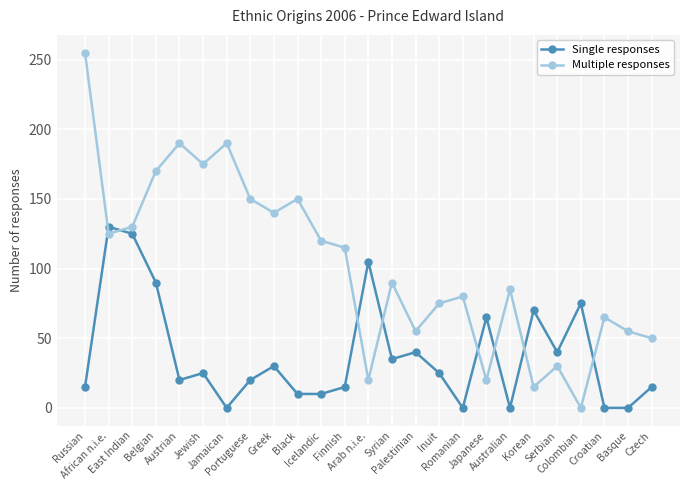

What is the label of the 8th point from the left?

Portuguese